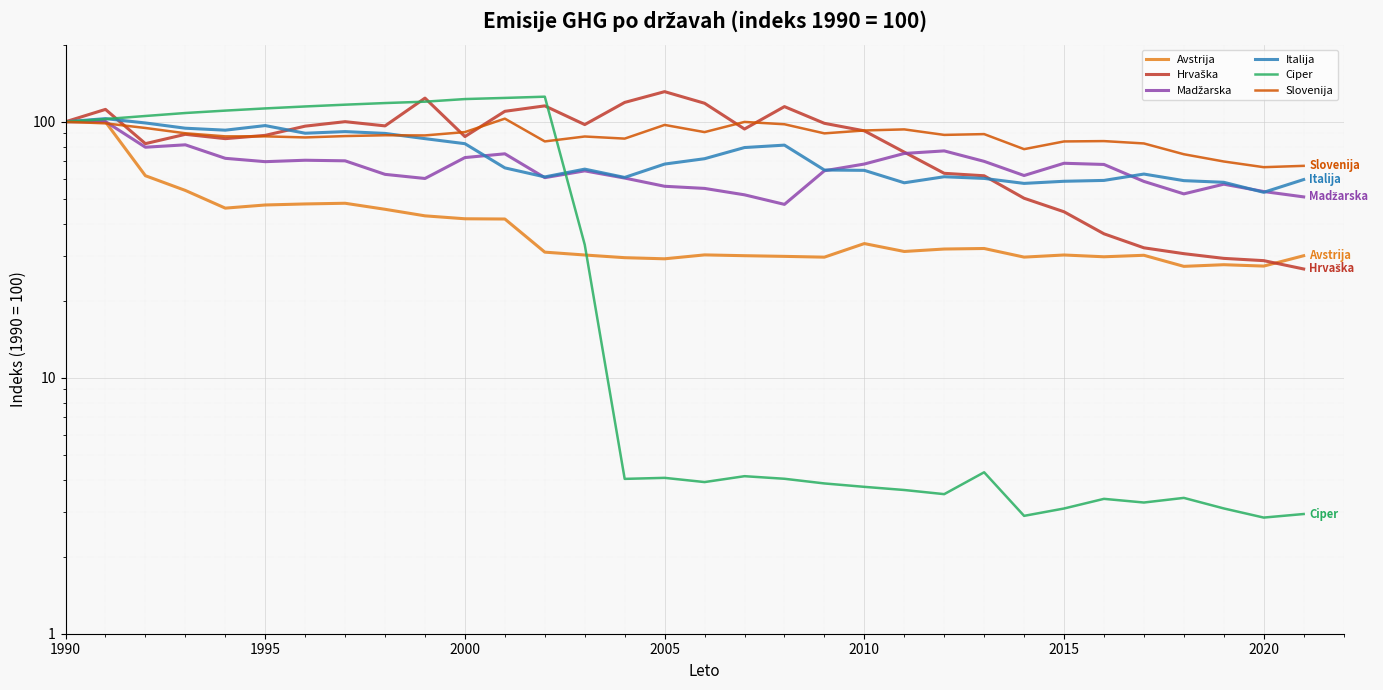

Is the value of Italija at 18 greater than the value of Hrvaška at 1990?

No